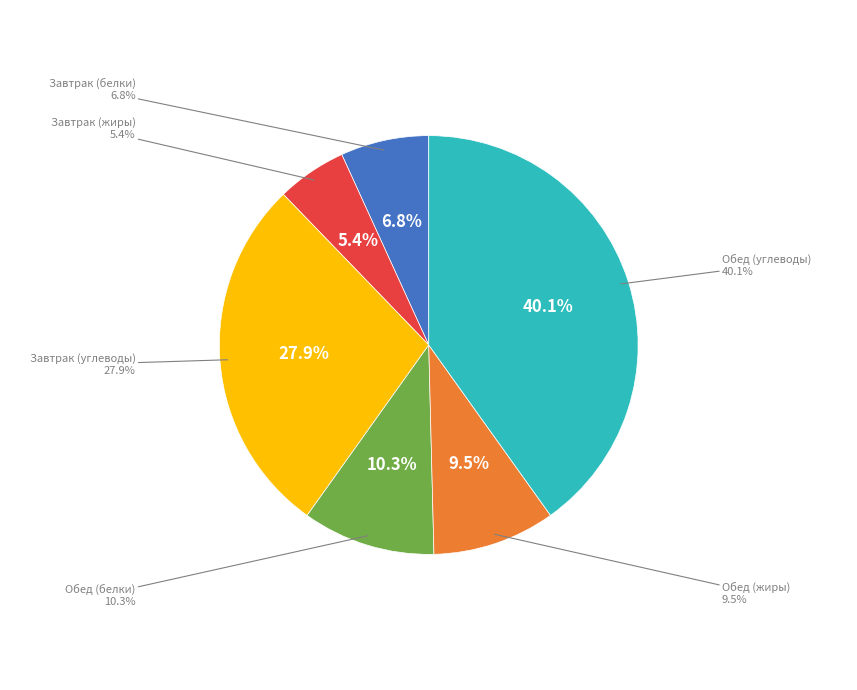

How many segments does this pie chart have?

6